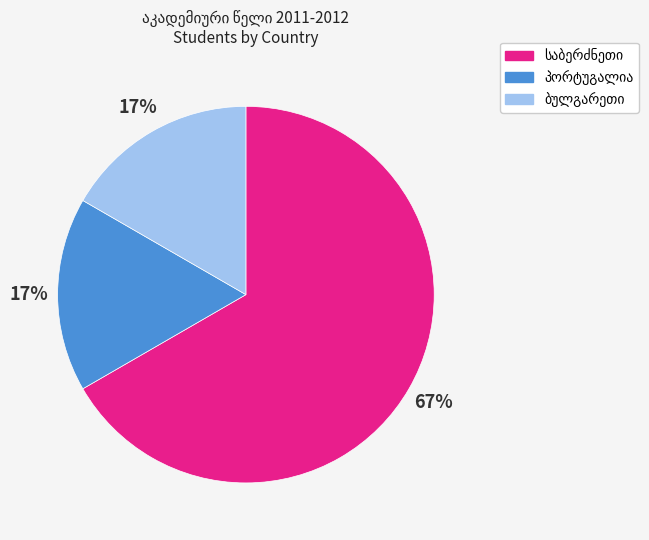

Is there a majority slice in this chart?

Yes